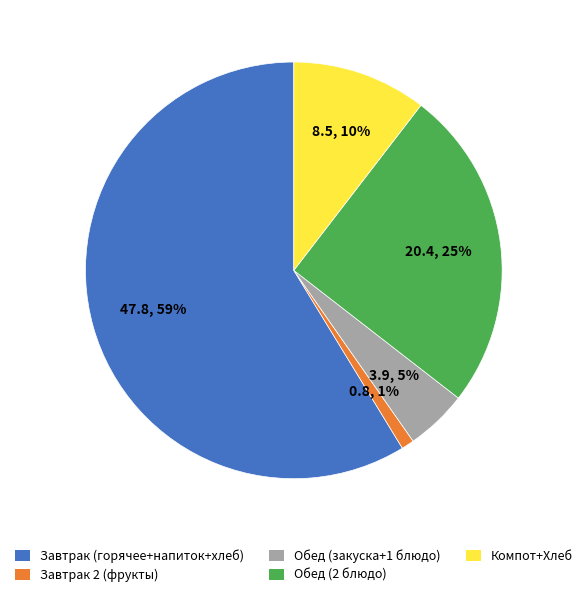

To the nearest percent, what is the difference between the largest and smallest slice percentages?

58%